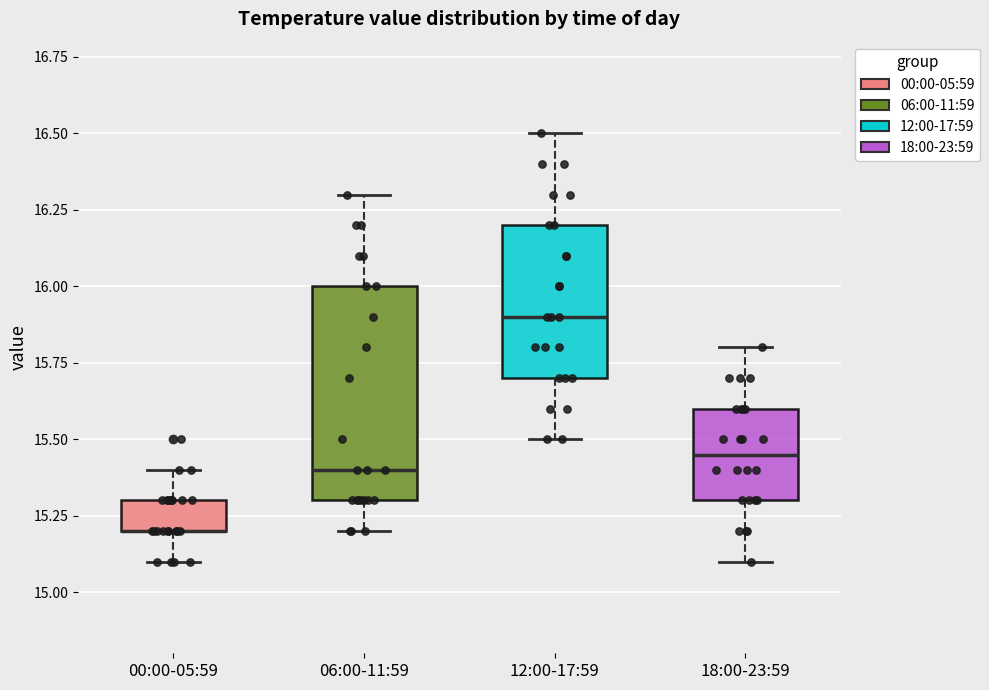

Where is the upper edge of the box for 06:00-11:59 on the y-axis? The values are not printed on the chart, so give them approximately, as read against the axis.

16.00